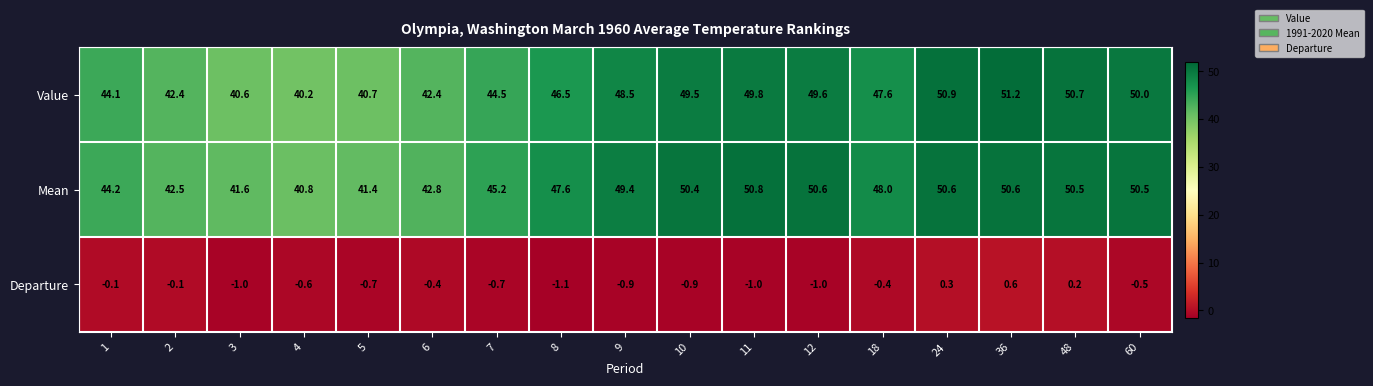

At how many categories does at least one series exceed 14?

17